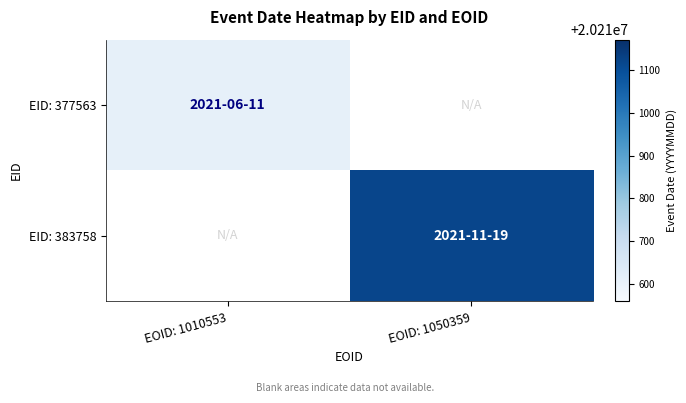

Which has a higher value, EOID: 1010553 or EOID: 1050359?

EOID: 1050359